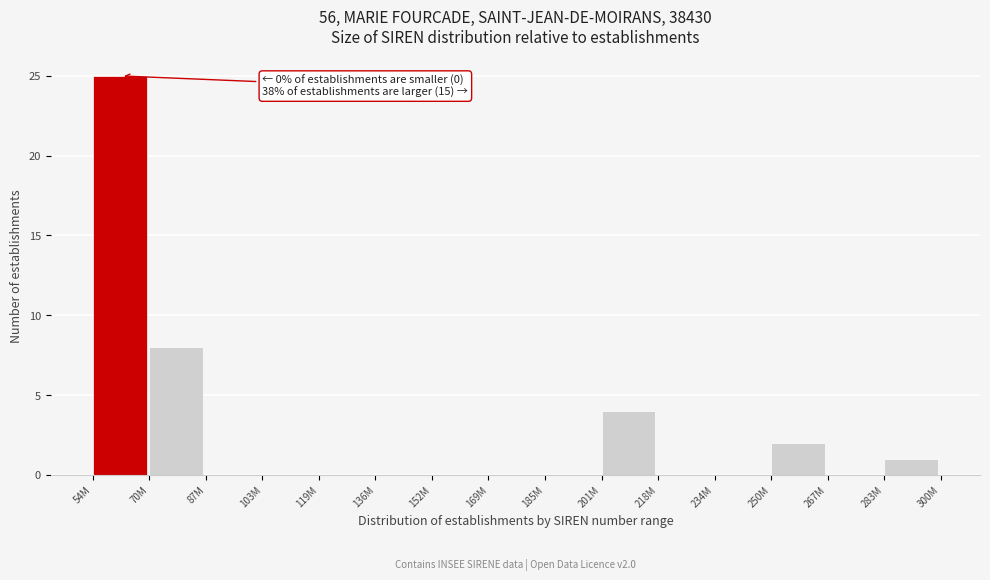

Reading right to left, list all the values displayed in this chart.

283M=1	267M=0	250M=2	234M=0	218M=0	201M=4	185M=0	169M=0	152M=0	136M=0	119M=0	103M=0	87M=0	70M=8	54M=25